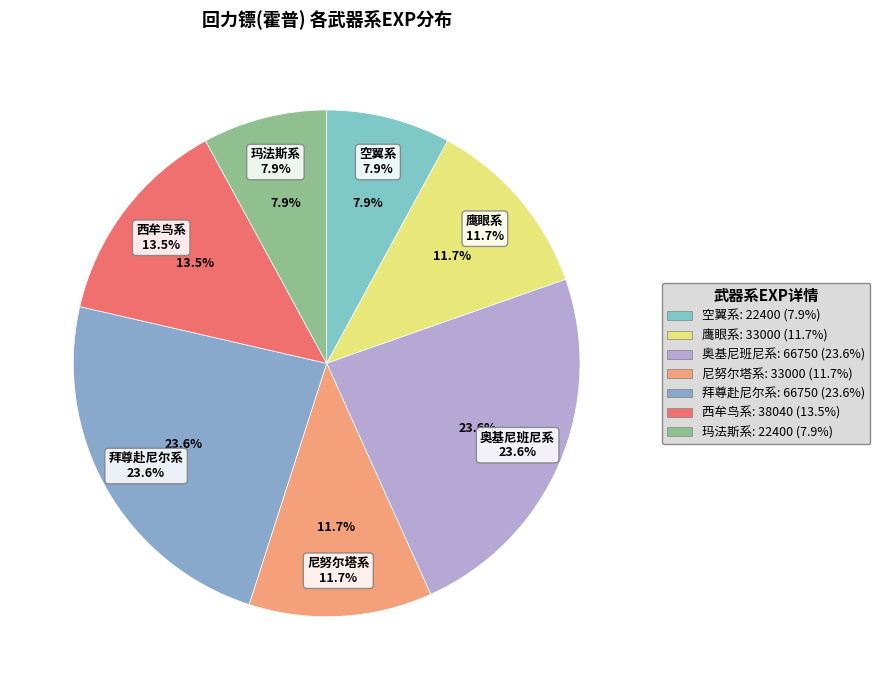

True or false: 拜尊赴尼尔系 accounts for 24% of the total.

True